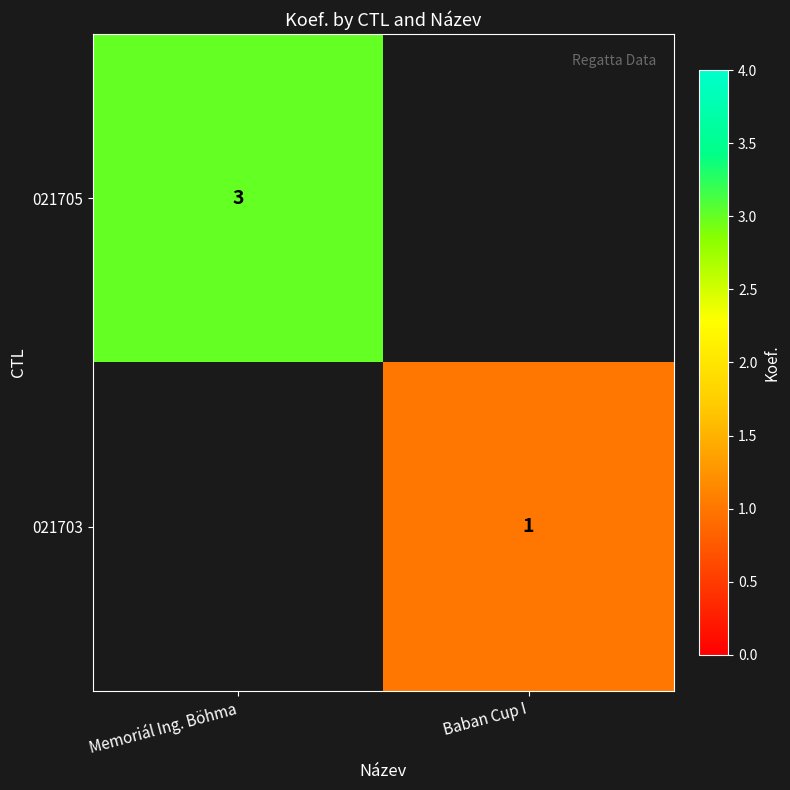

Is the value of 021703 at Baban Cup I greater than the value of 021705 at Memoriál Ing. Böhma?

No